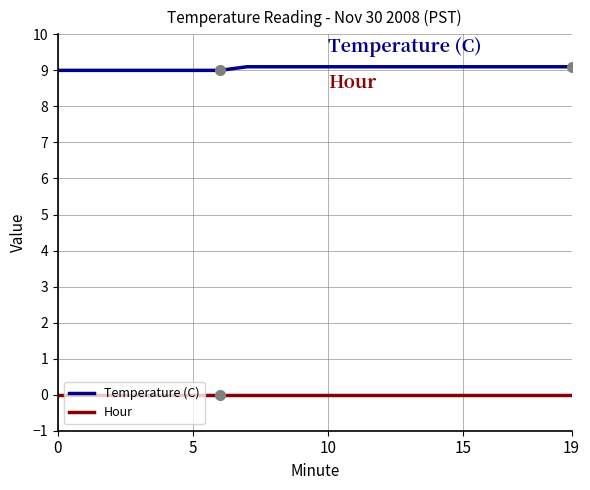

Reading left to right, transcribe all the data shown in this chart.

Temperature (C): 9.0	9.0	9.0	9.0	9.0	9.0	9.0	9.1	9.1	9.1	9.1	9.1	9.1	9.1	9.1	9.1	9.1	9.1	9.1	9.1
Hour: 0.0	0.0	0.0	0.0	0.0	0.0	0.0	0.0	0.0	0.0	0.0	0.0	0.0	0.0	0.0	0.0	0.0	0.0	0.0	0.0